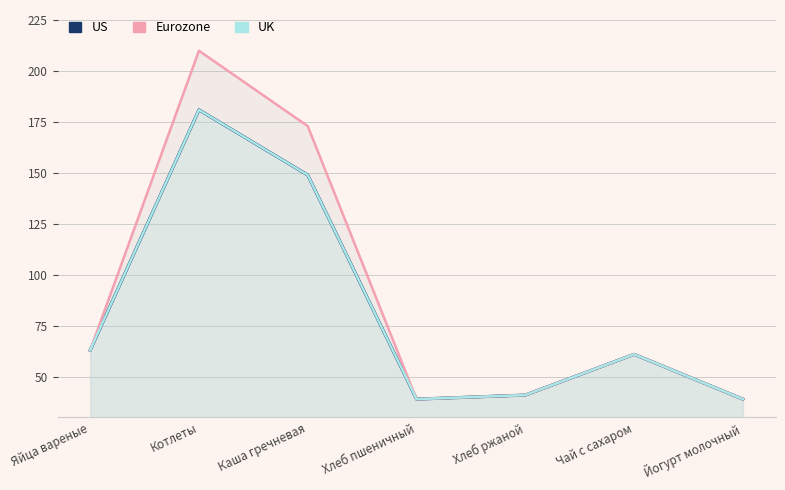

Reading left to right, what are all the values shown in this chart?

US: Яйца вареные=63	Котлеты=181	Каша гречневая=149	Хлеб пшеничный=39	Хлеб ржаной=41	Чай с сахаром=61	Йогурт молочный=39
Eurozone: Яйца вареные=63	Котлеты=210	Каша гречневая=173	Хлеб пшеничный=39	Хлеб ржаной=41	Чай с сахаром=61	Йогурт молочный=39
UK: Яйца вареные=63	Котлеты=181	Каша гречневая=149	Хлеб пшеничный=39	Хлеб ржаной=41	Чай с сахаром=61	Йогурт молочный=39